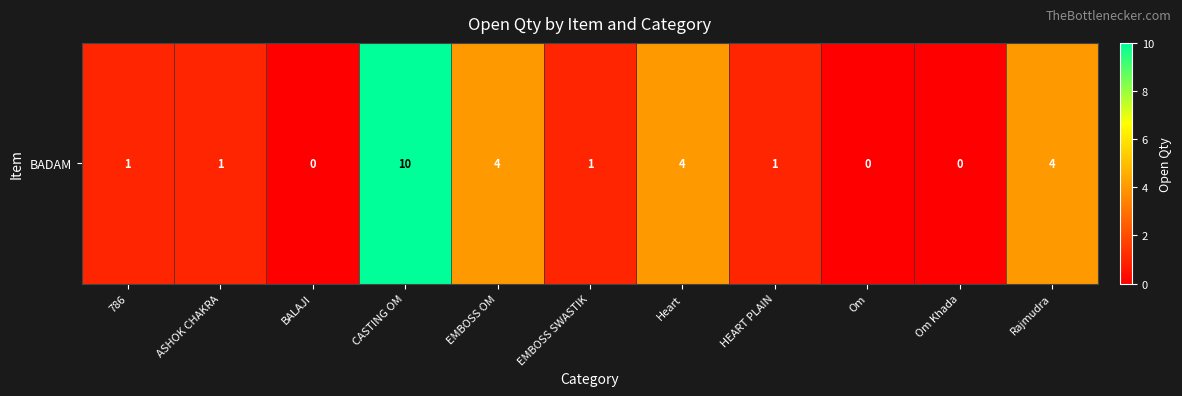

What is the difference between the second highest and second lowest values?

4